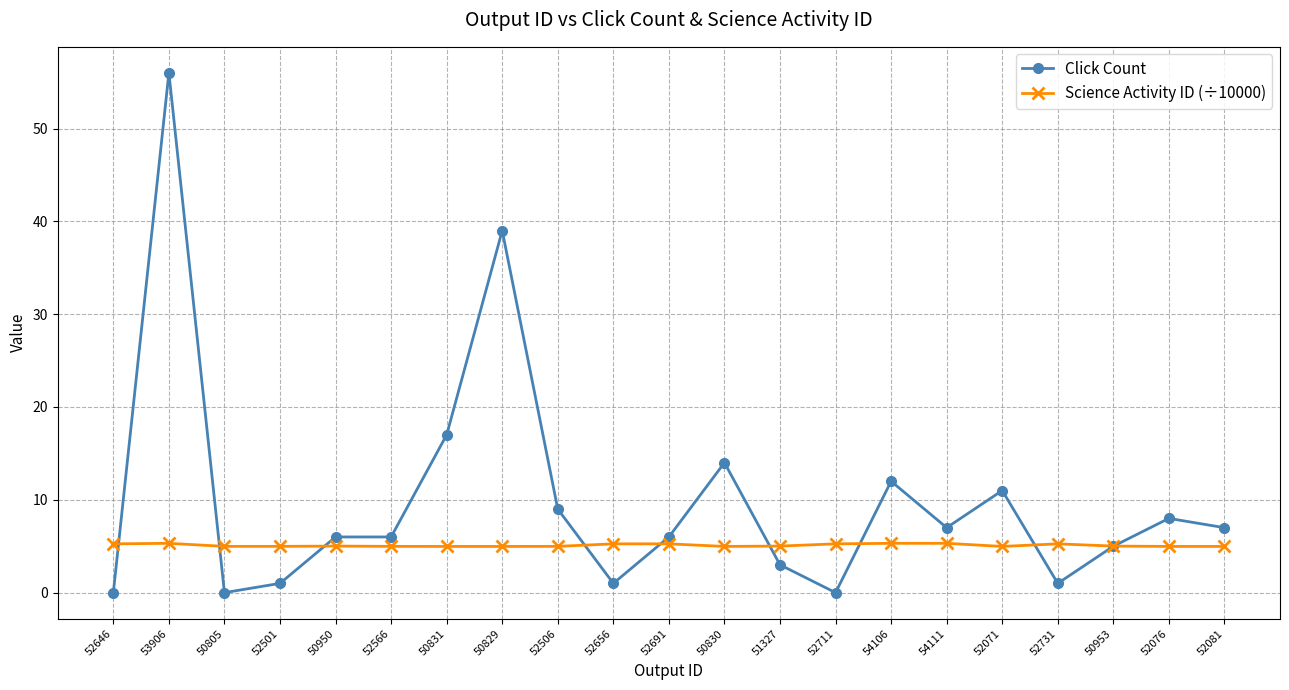

How many times do Science Activity ID (÷10000) and Click Count cross each other?

9